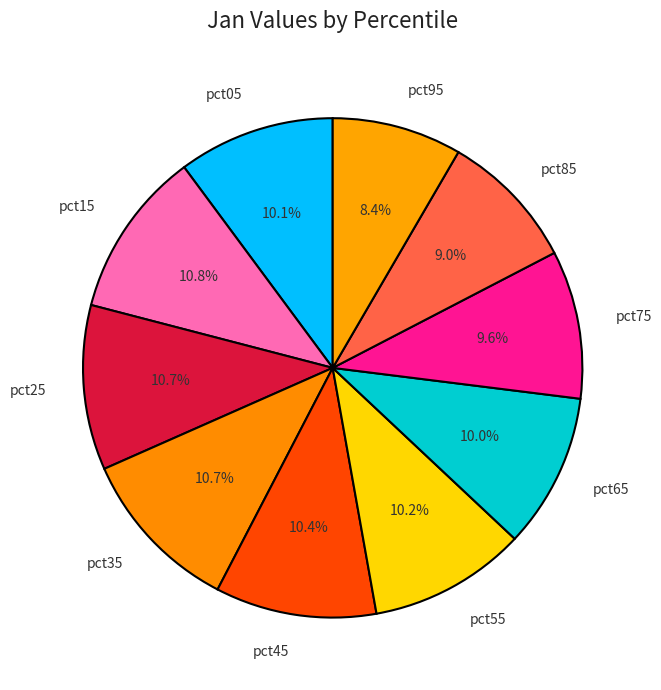

Which slice is the smallest?

pct95